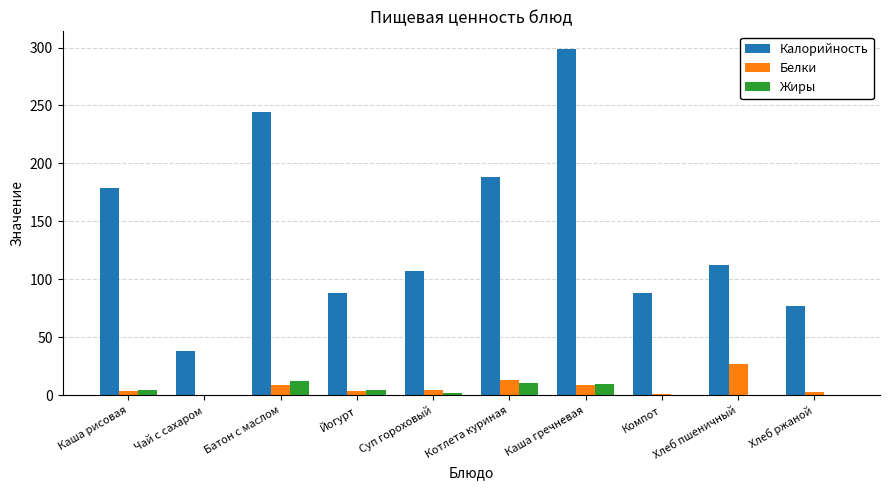

The value of Жиры at Суп гороховый is 2. True or false?

True